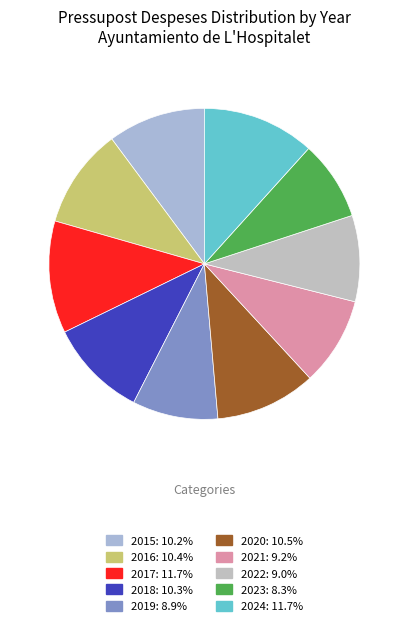

Which category has the smallest portion of the pie?

2023